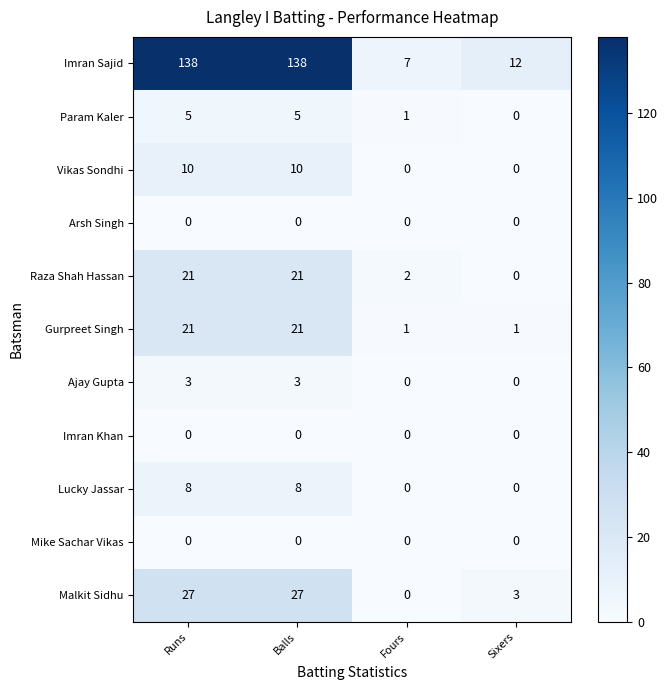

How many Vikas Sondhi values are between 0 and 10?

4